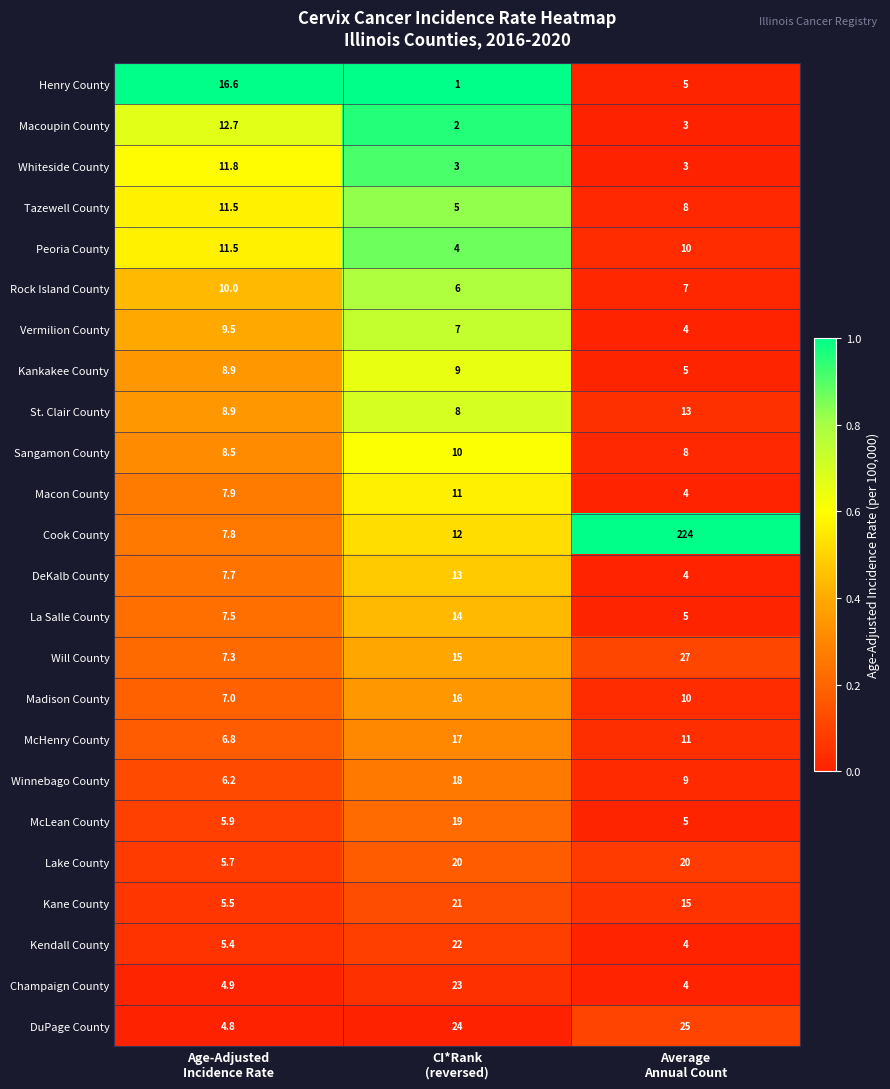

Which series has the largest total across all categories?

Cook County